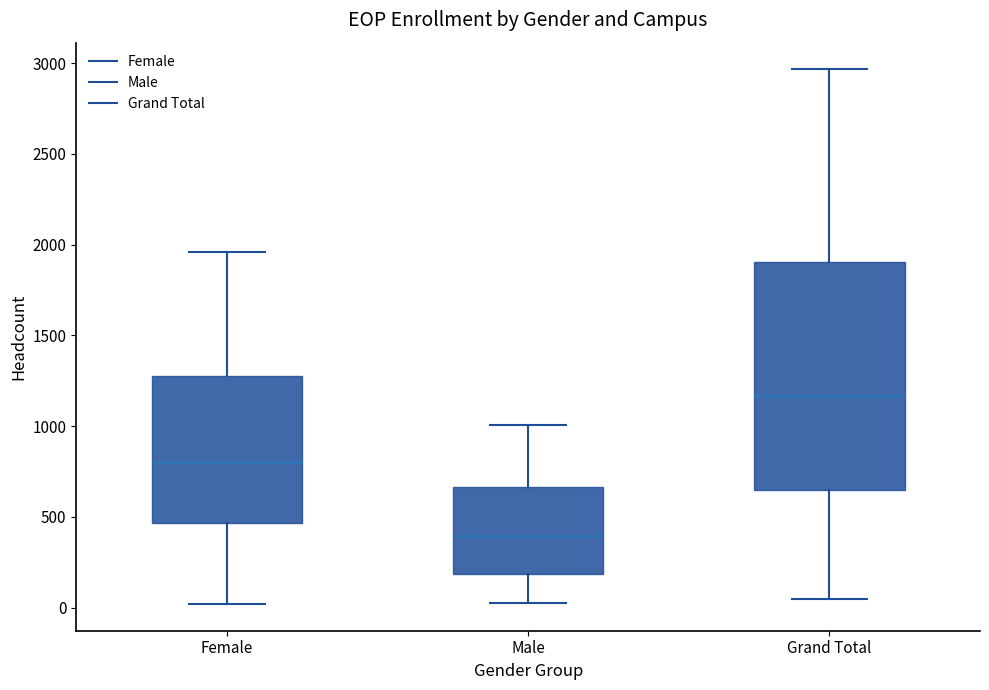

Reading left to right, read every box against the y-axis: the position of its median line, the range the box covers, and the ends of its whiskers. The values are not printed on the chart, so give them approximately, as read against the axis.

Female: median 800, box 450 to 1250, whiskers 0 to 1950
Male: median 400, box 200 to 650, whiskers 50 to 1000
Grand Total: median 1150, box 650 to 1900, whiskers 50 to 2950